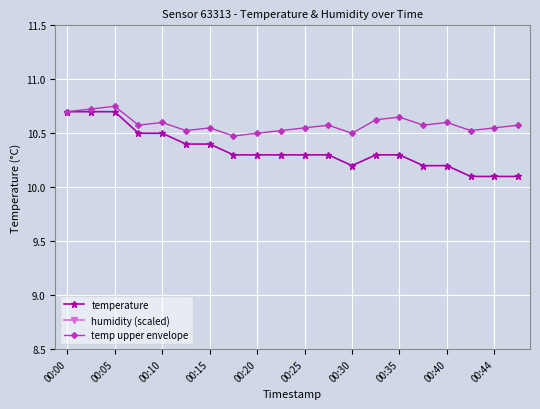

Count the temp upper envelope values in the range 10 to 11.

20